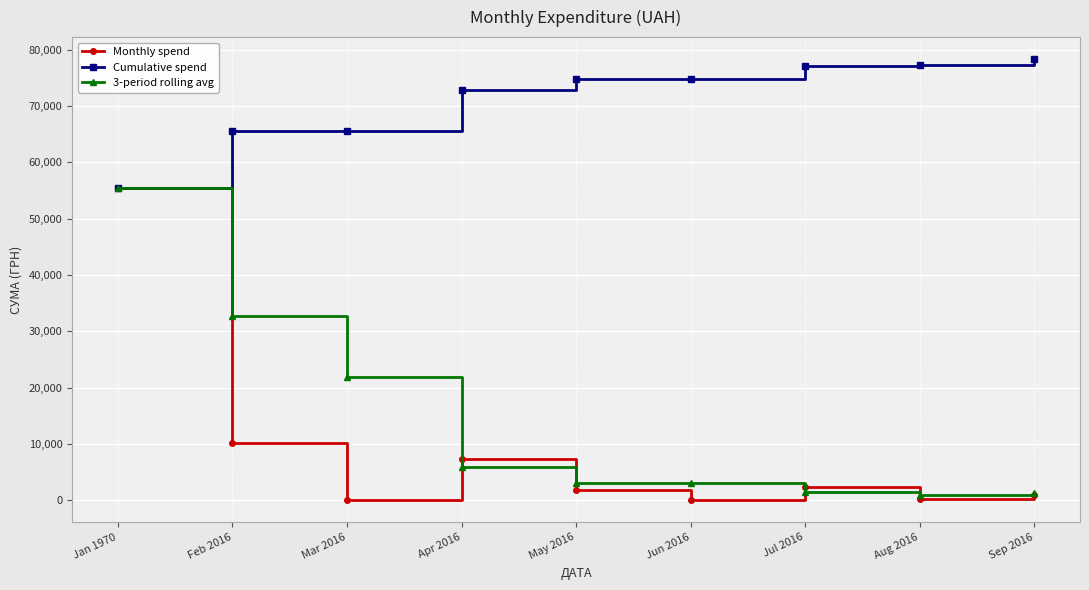

What are all the series names shown in the legend?

Monthly spend, Cumulative spend, 3-period rolling avg